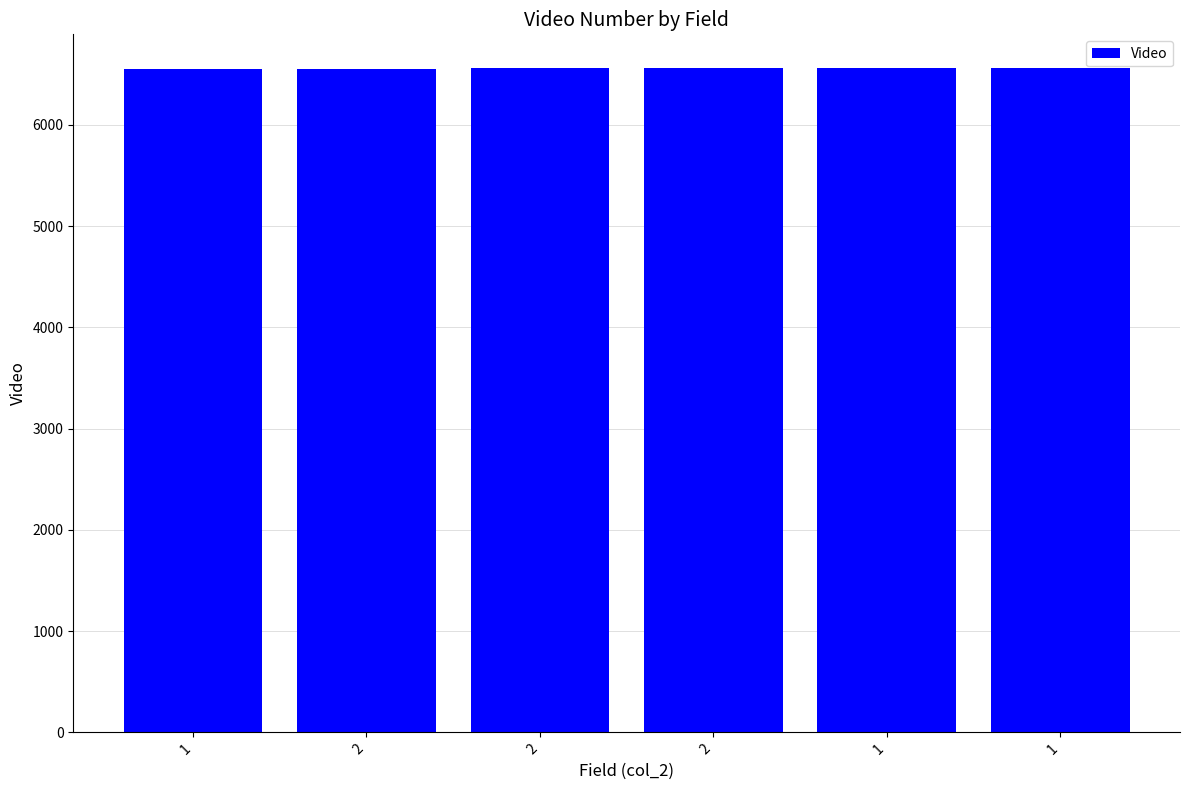

How many categories are shown in the chart?

6